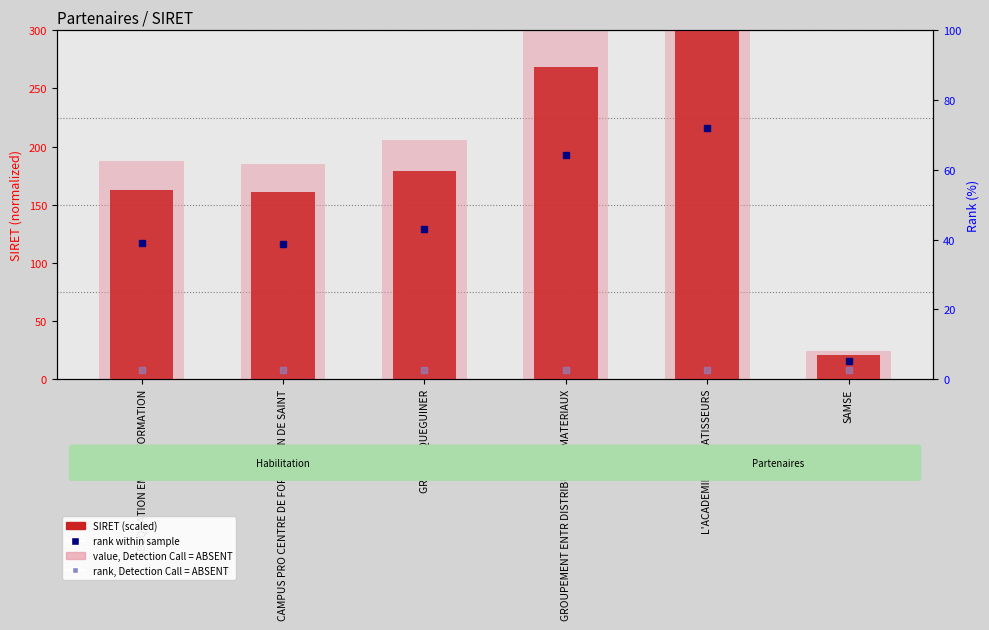

What is the difference between the highest and lowest values at L'ACADEMIE DES BATISSEURS?

45.0